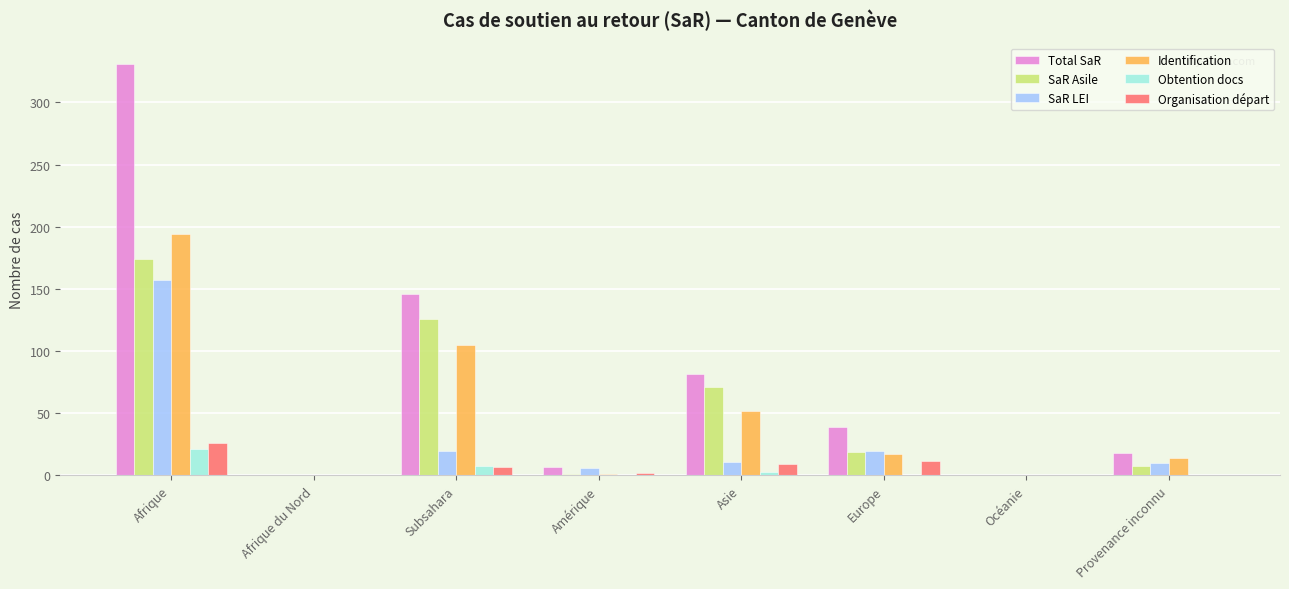

At which category is the sum across all series the highest?

Afrique